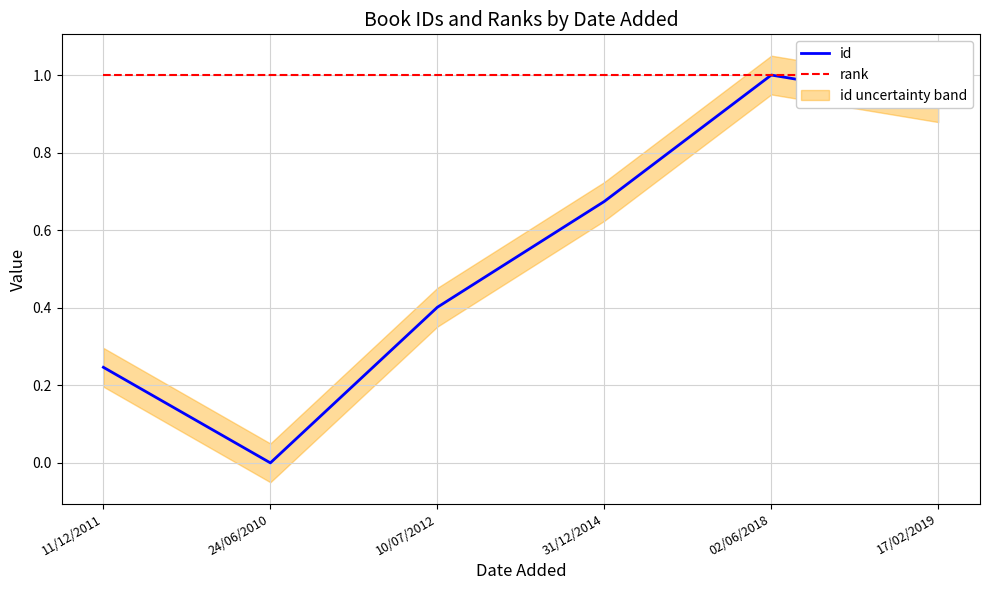

At which category does id reach its first local valley?

24/06/2010